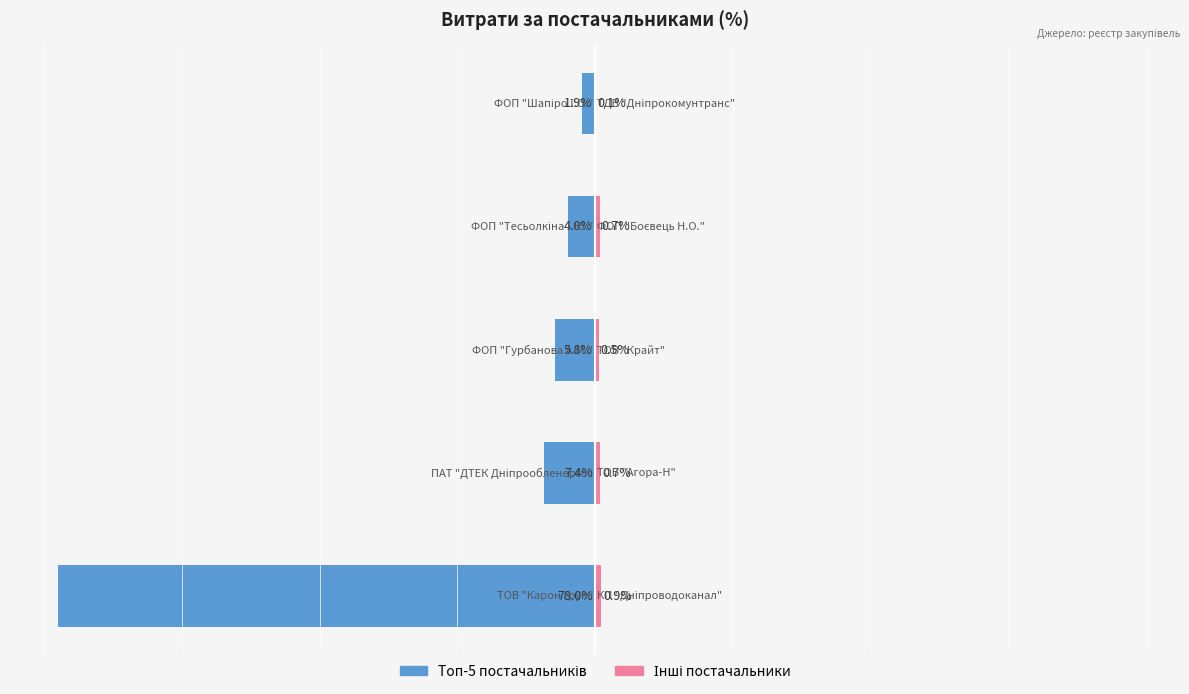

How many data points in Топ-5 постачальників are less than -5?

3